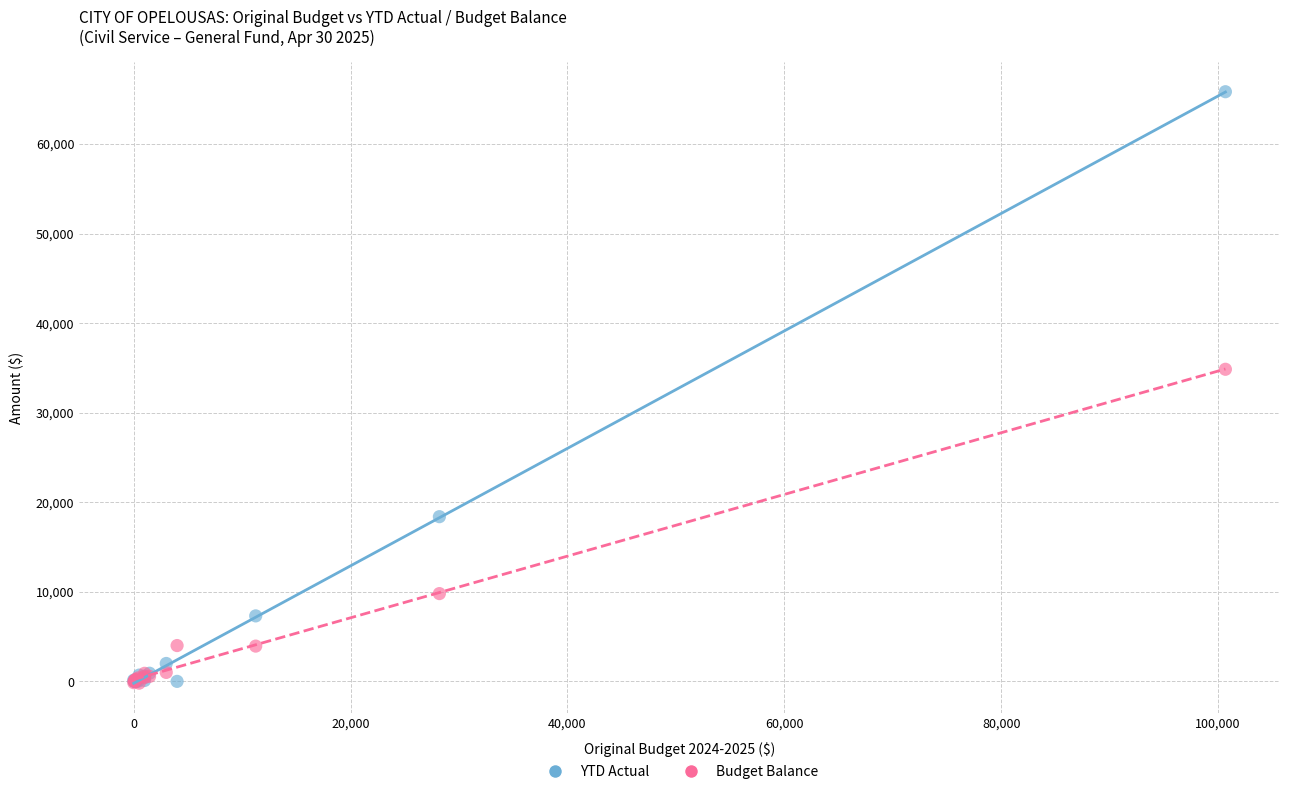

Across all series, what Y value is closest to 32816?

34844